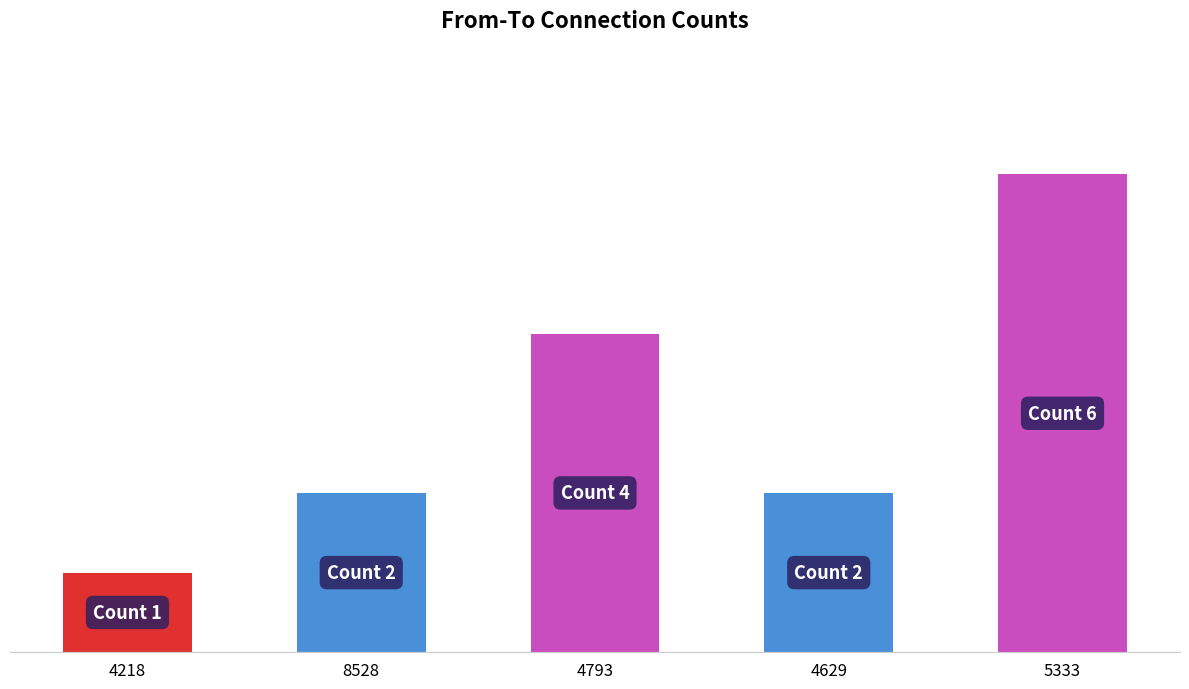

Rank the categories by value from lowest to highest.

4218, 8528, 4629, 4793, 5333